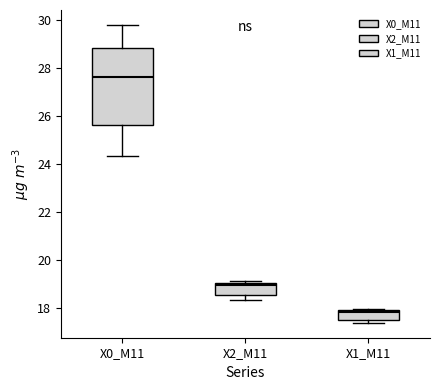

Which box has the lowest median line?

X1_M11